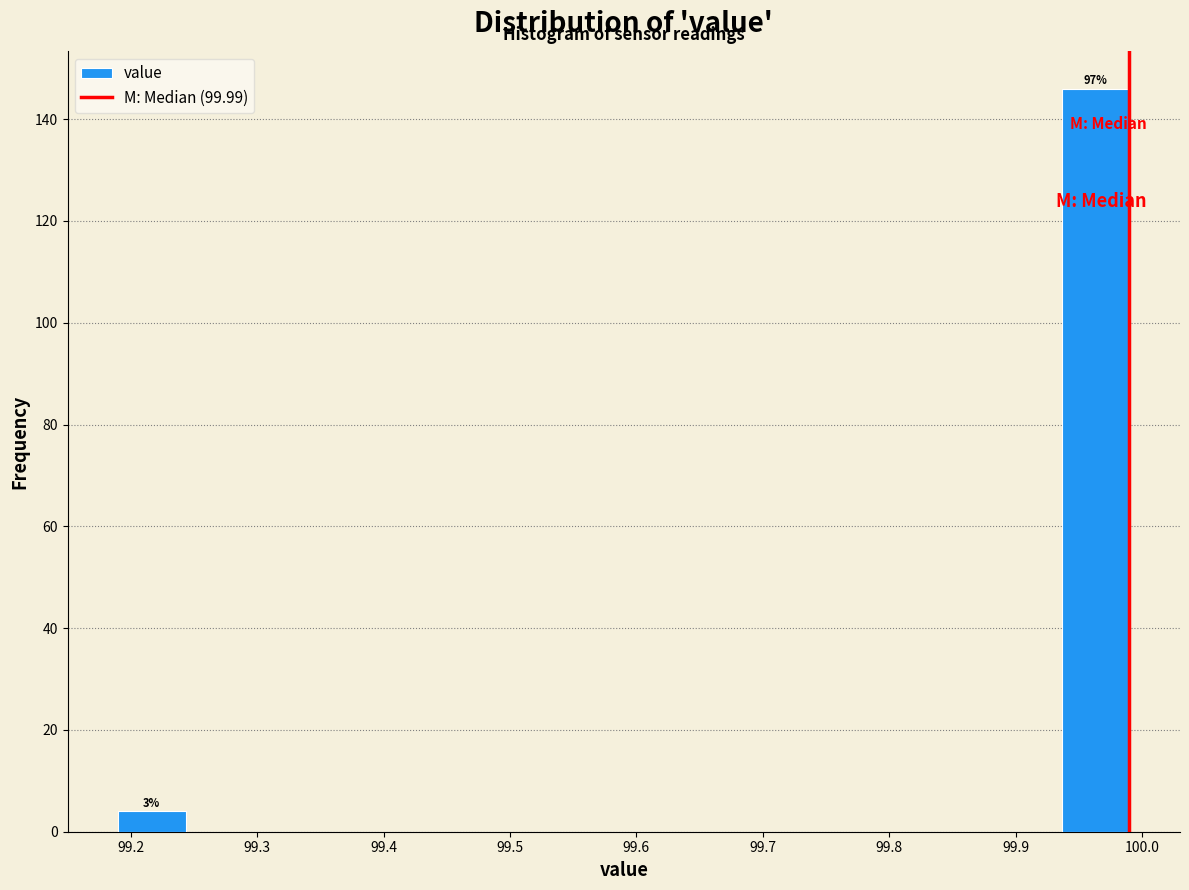

Which range on the x-axis has the tallest bar?

99.94 to 99.99